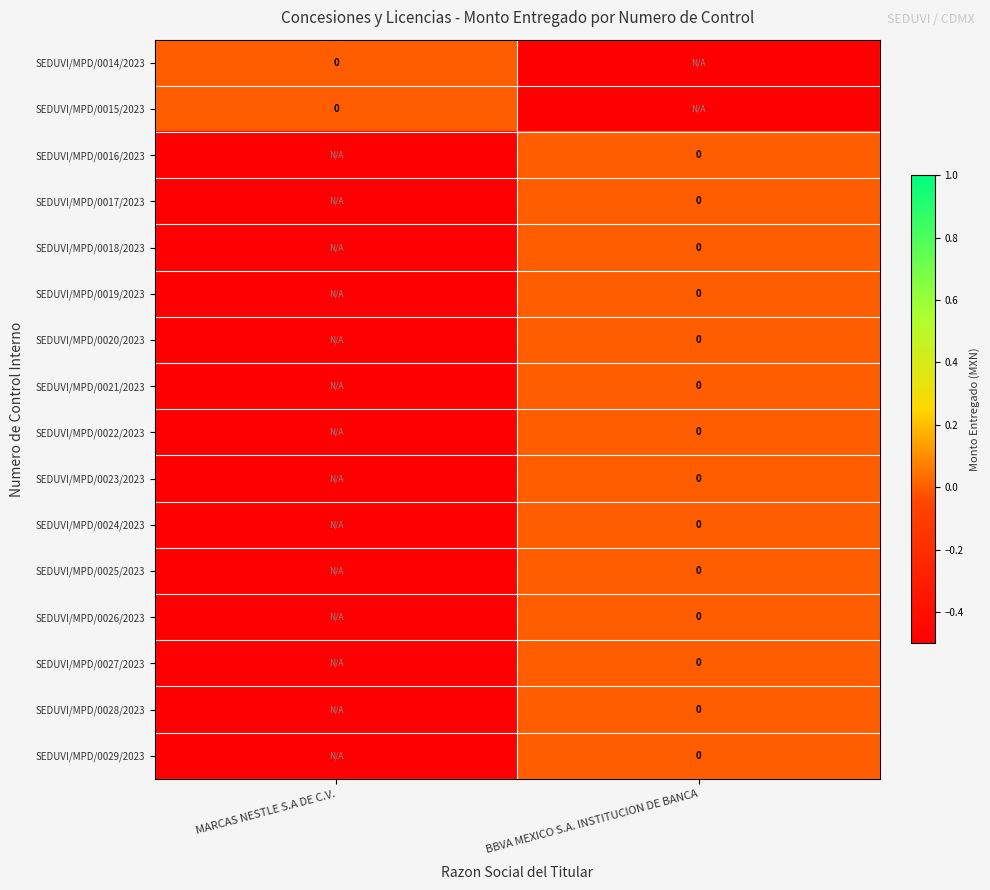

Which label corresponds to the smallest value in the chart?

BBVA MEXICO S.A. INSTITUCION DE BANCA